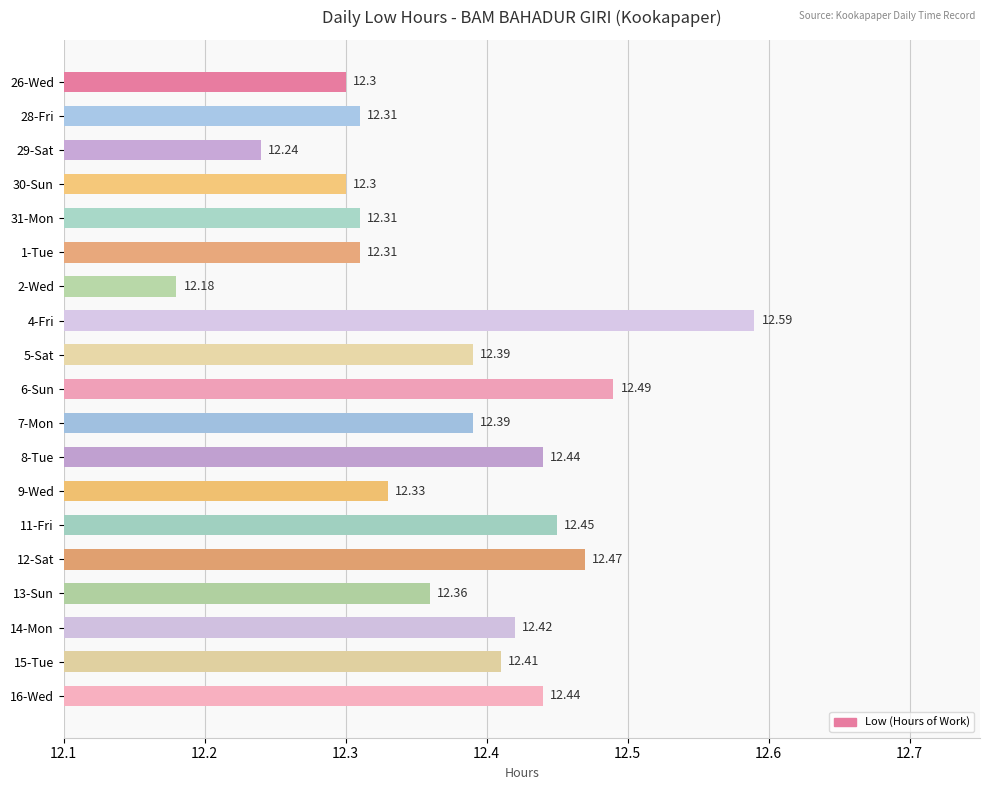

What is the average value?

12.4